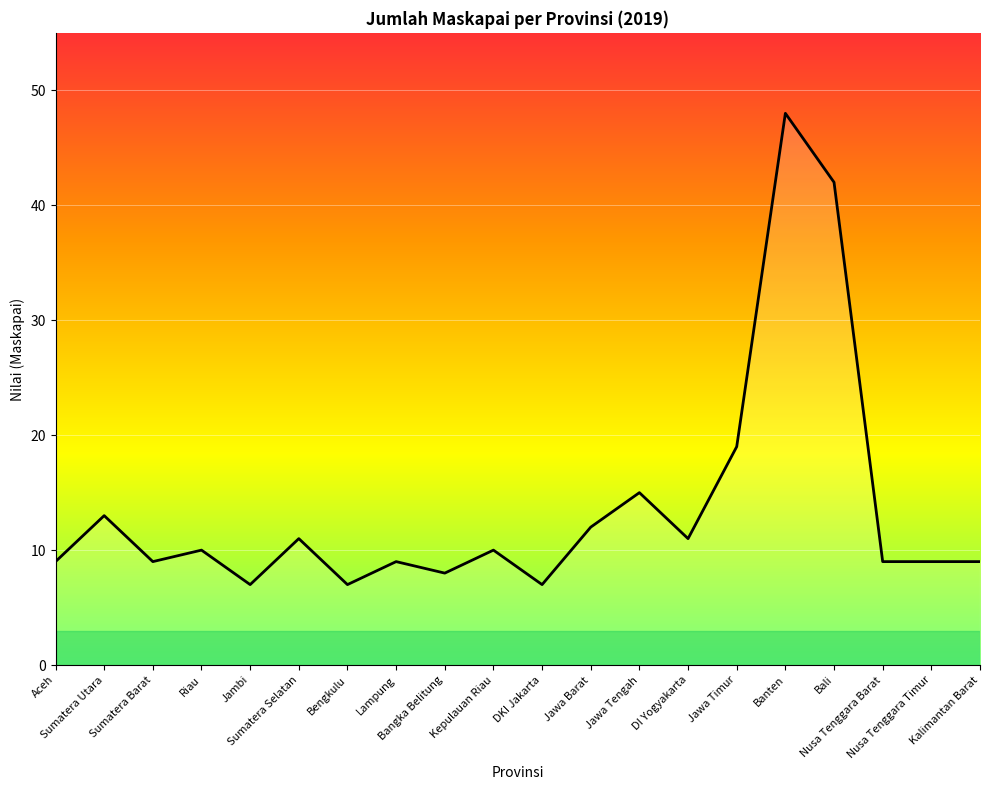

Approximately how many times larger is the value at Bangka Belitung compared to Bali?

0.2